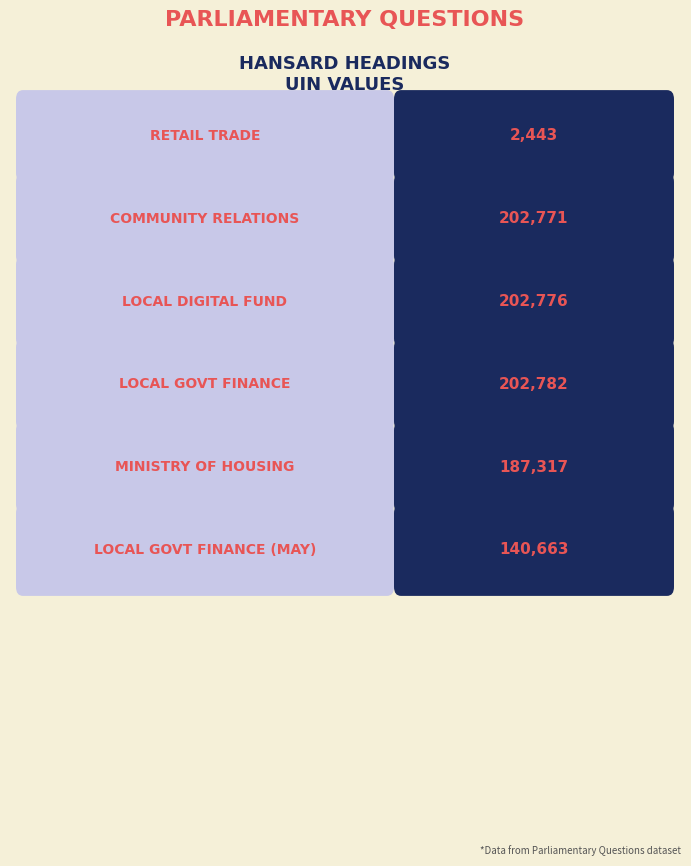

Which series has the largest range (max minus min)?

uin